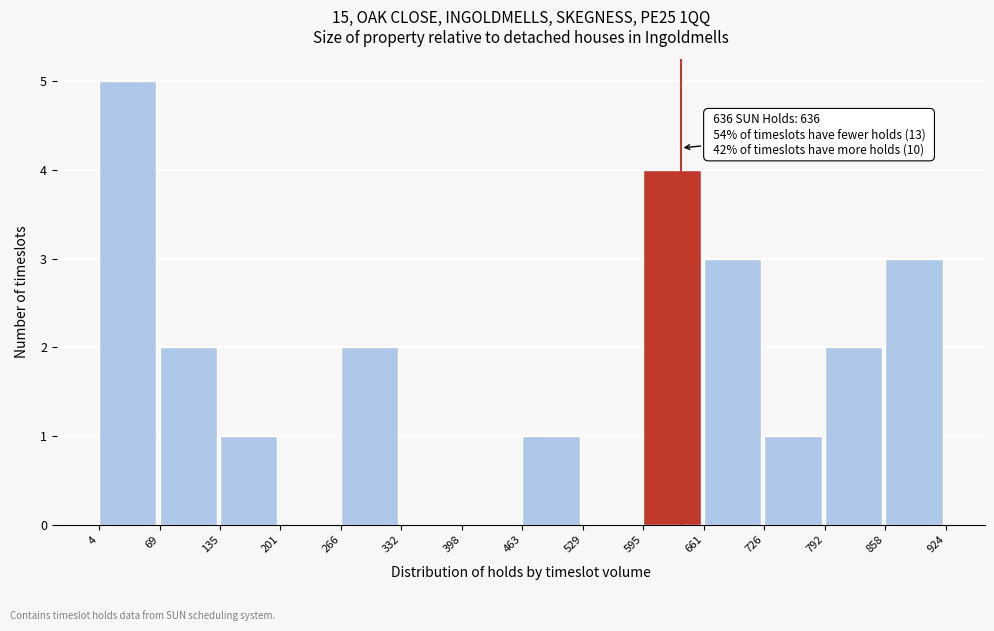

Which range on the x-axis has the tallest bar?

4 to 69